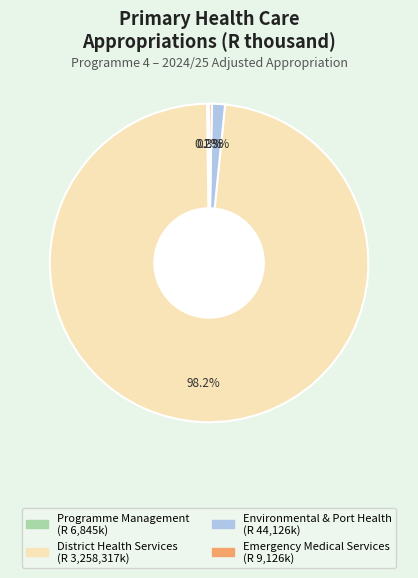

Is there any slice that represents more than half of the pie?

Yes